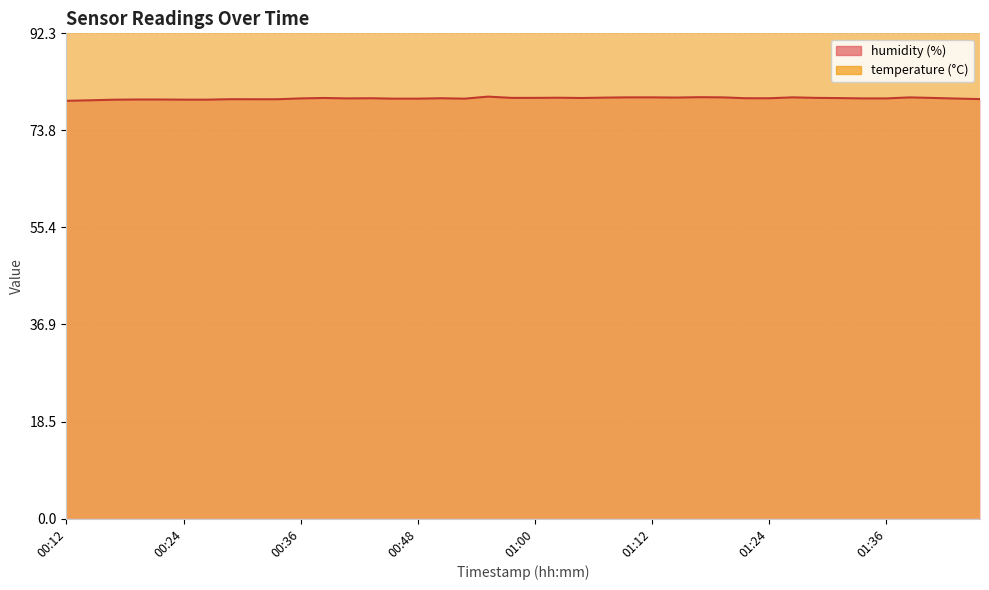

What is the total value across all series at 00:24?

198.9